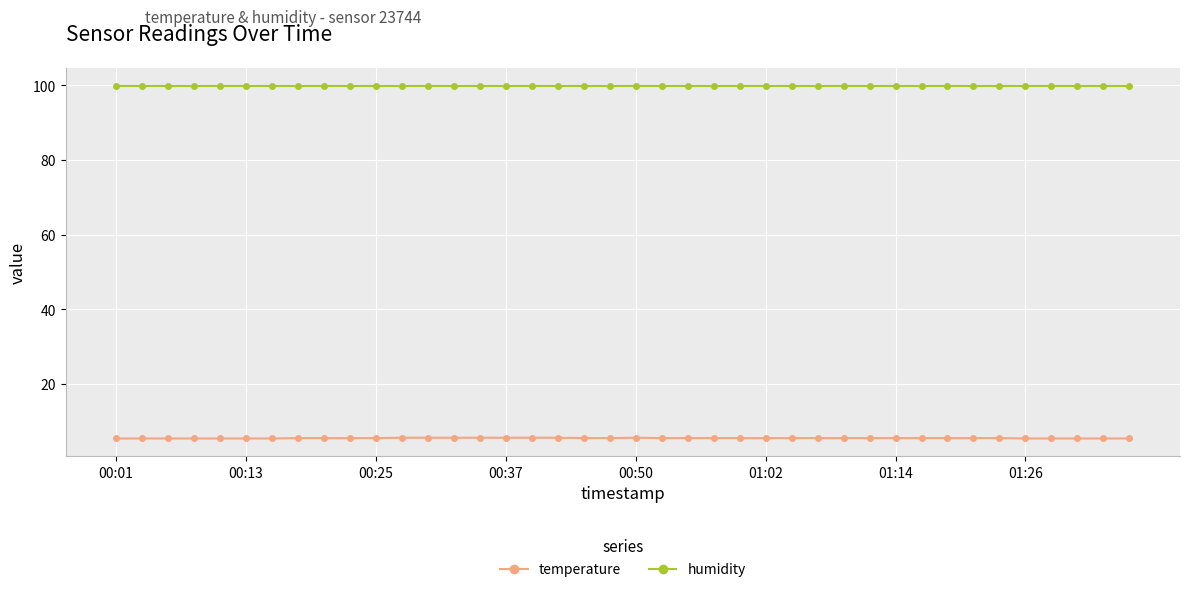

What is the sum of all humidity values?

3996.0